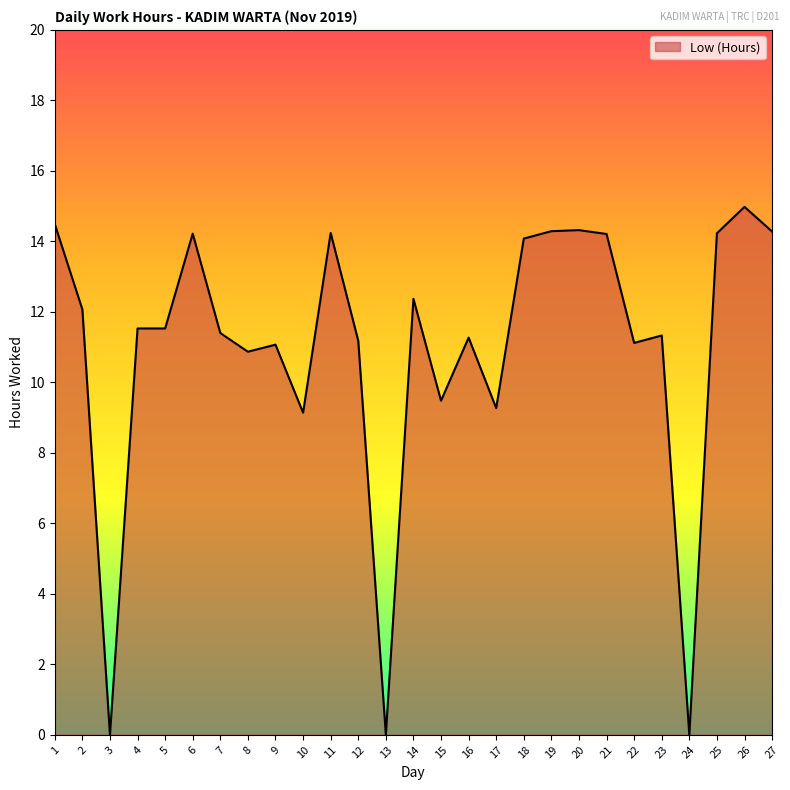

How many lines are shown in the chart?

1